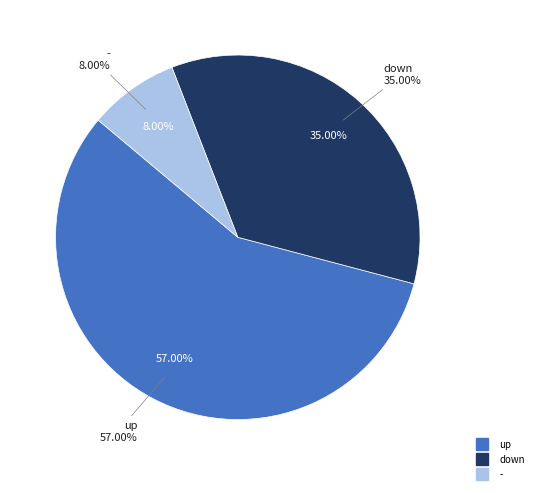

Is it true that down is 35% of the pie?

True